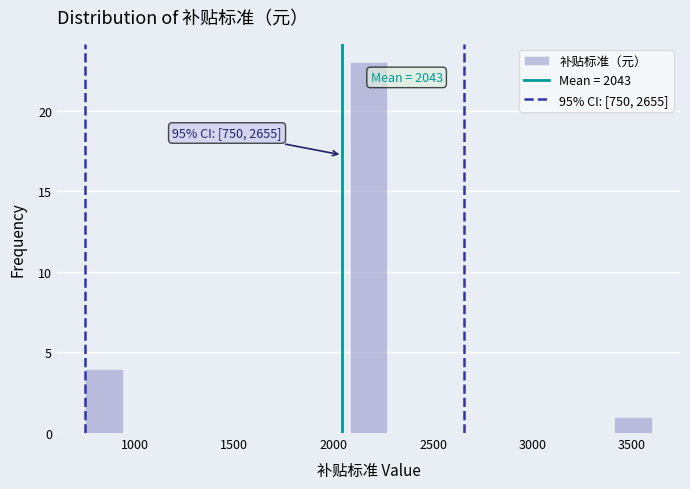

Around what value on the x-axis is the tallest bar? Give the approximate position of its centre, as read against the axis.

2200